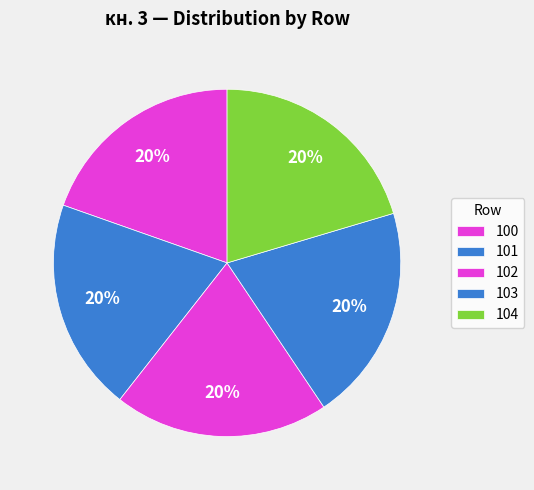

To the nearest percent, what portion does 102 represent?

20%